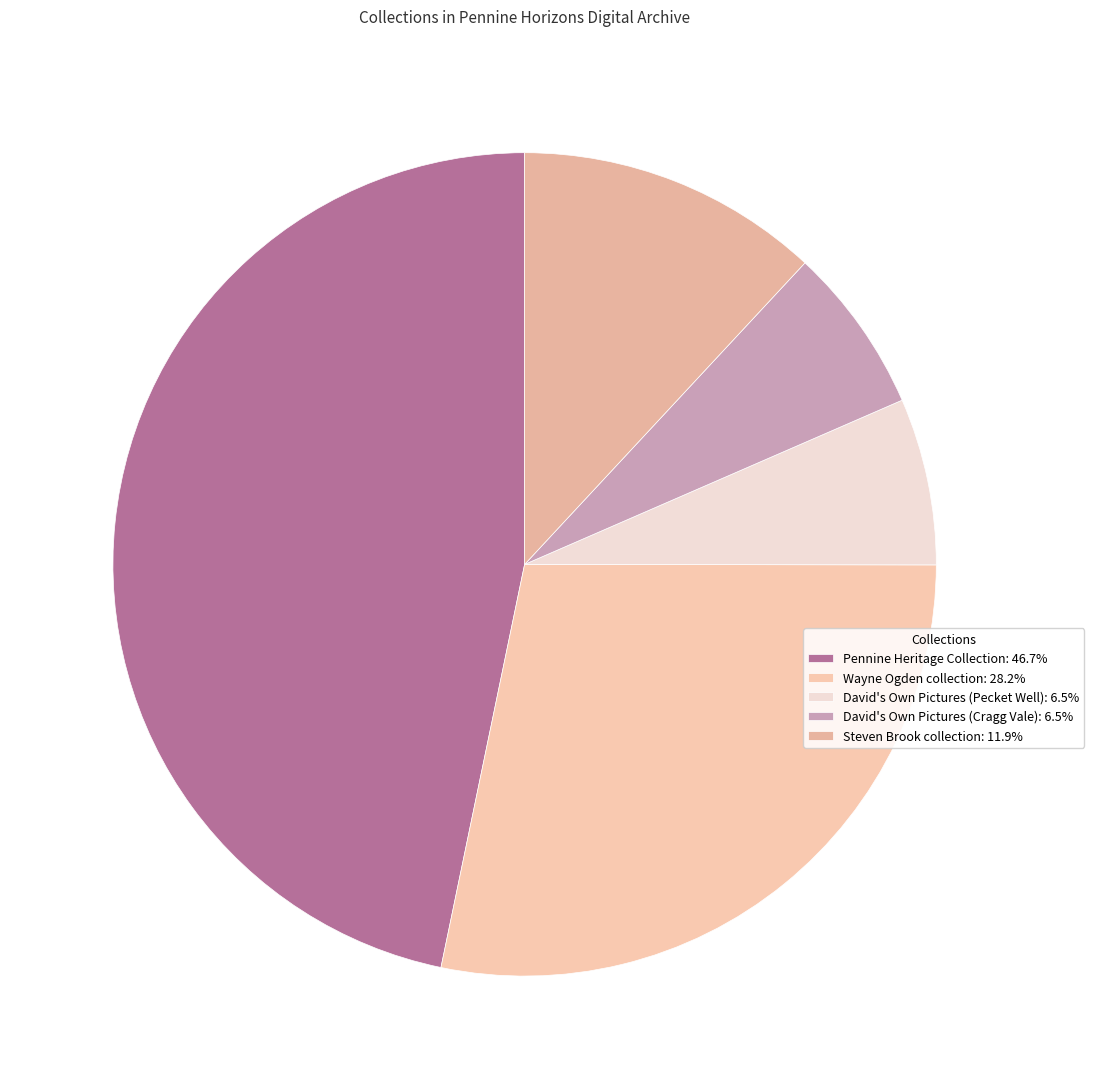

Does any single category account for the majority?

No